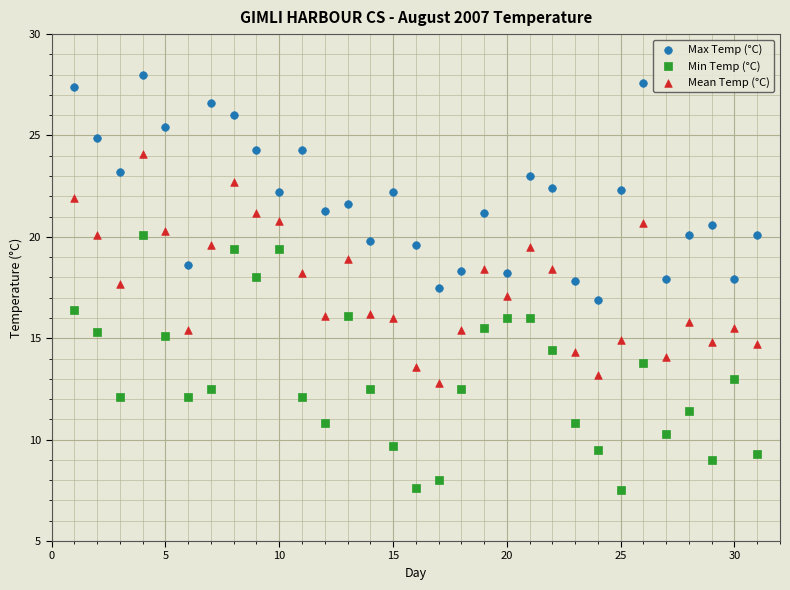

What are all the series names shown in the legend?

Max Temp (°C), Min Temp (°C), Mean Temp (°C)